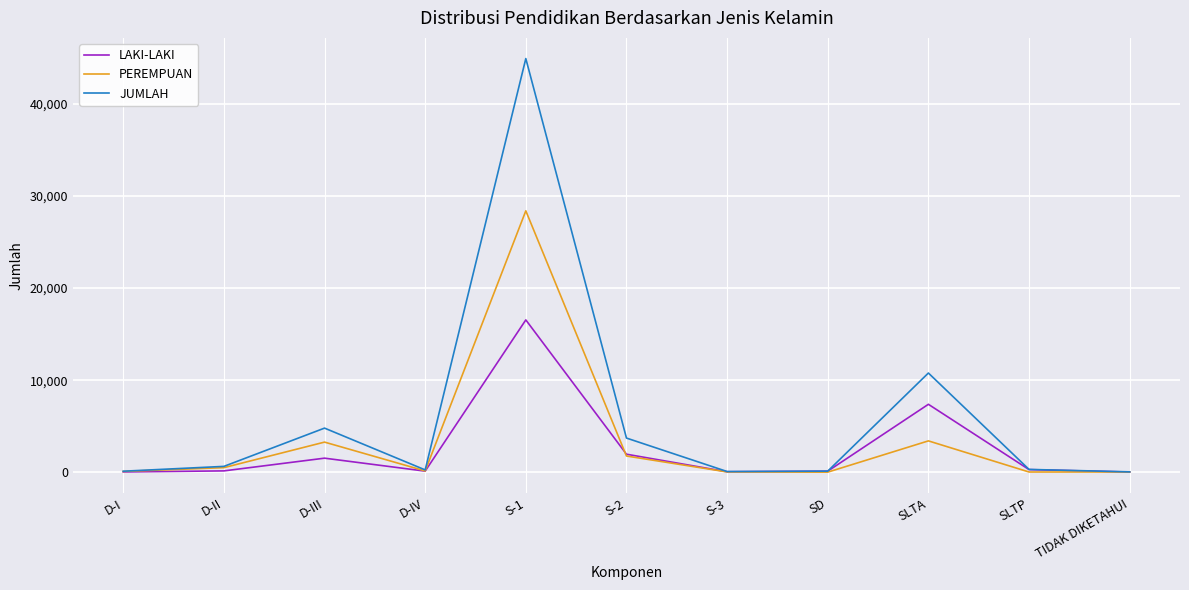

How many lines are shown in the chart?

3